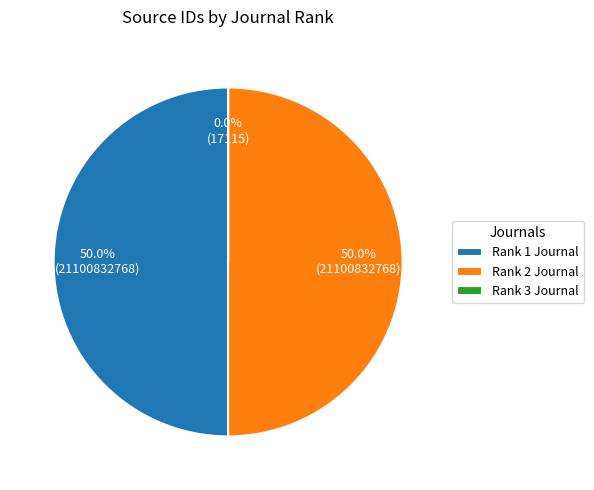

How much of the chart is everything except Rank 1 Journal?

50.0%